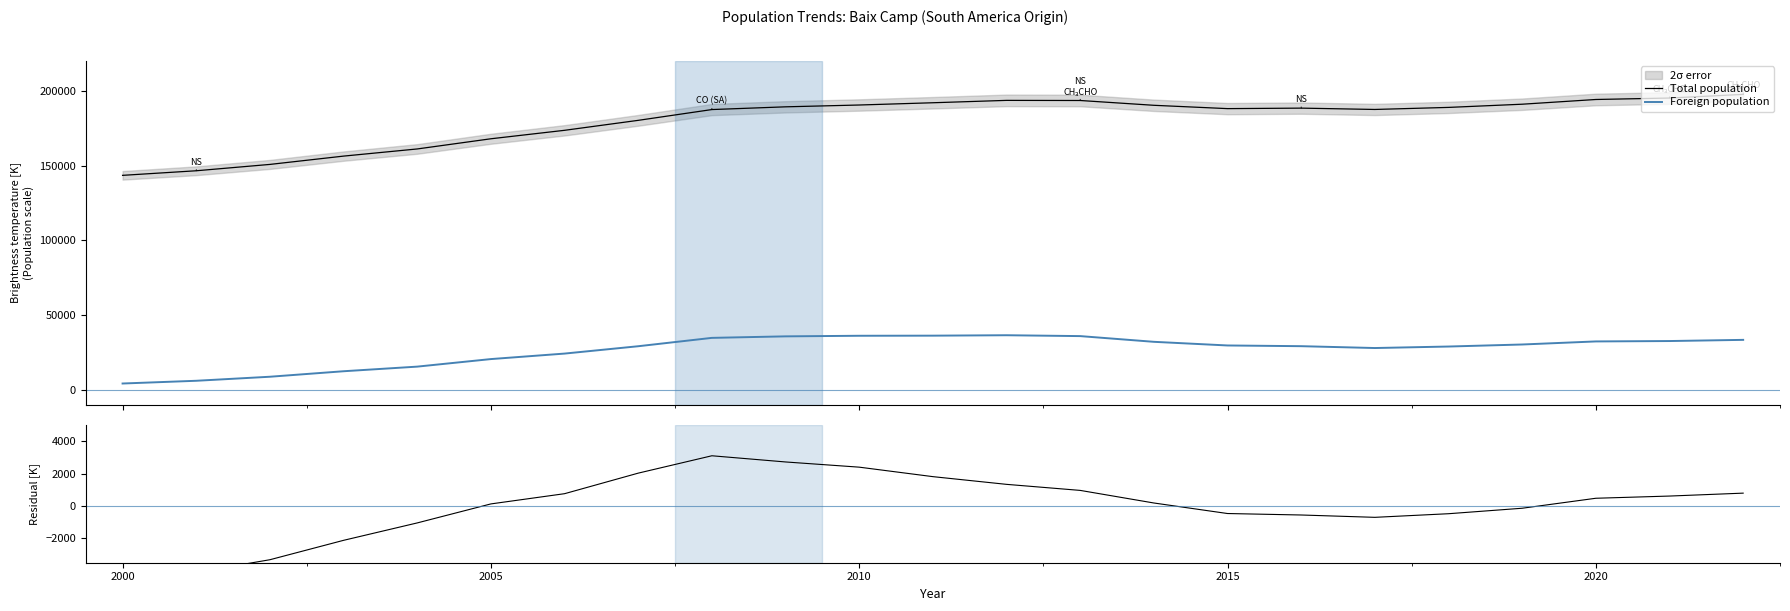

True or false: Foreign population and Total population cross at least once.

False